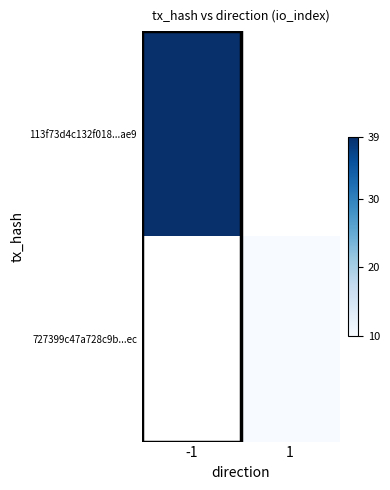

What value does the 727399c47a728c9b...ec series have at 1?

10.0